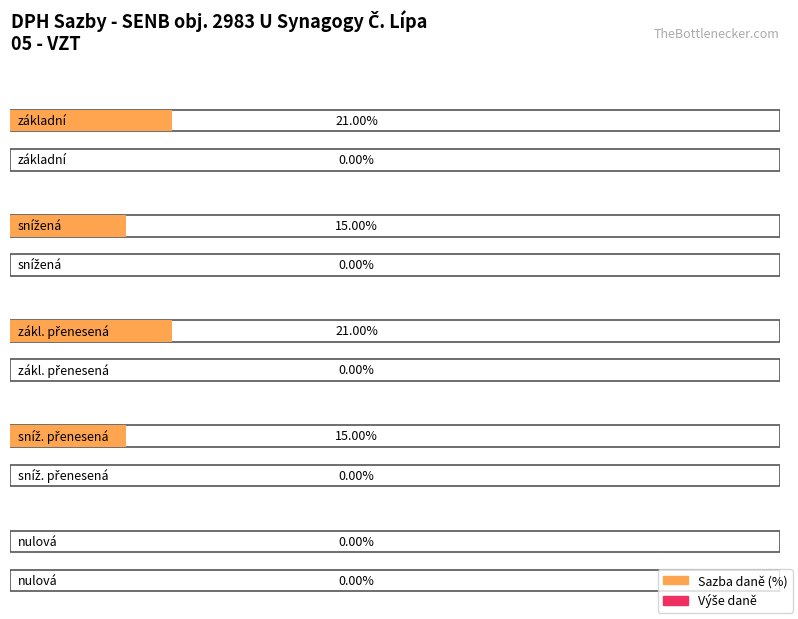

Are the bars horizontal?

Yes